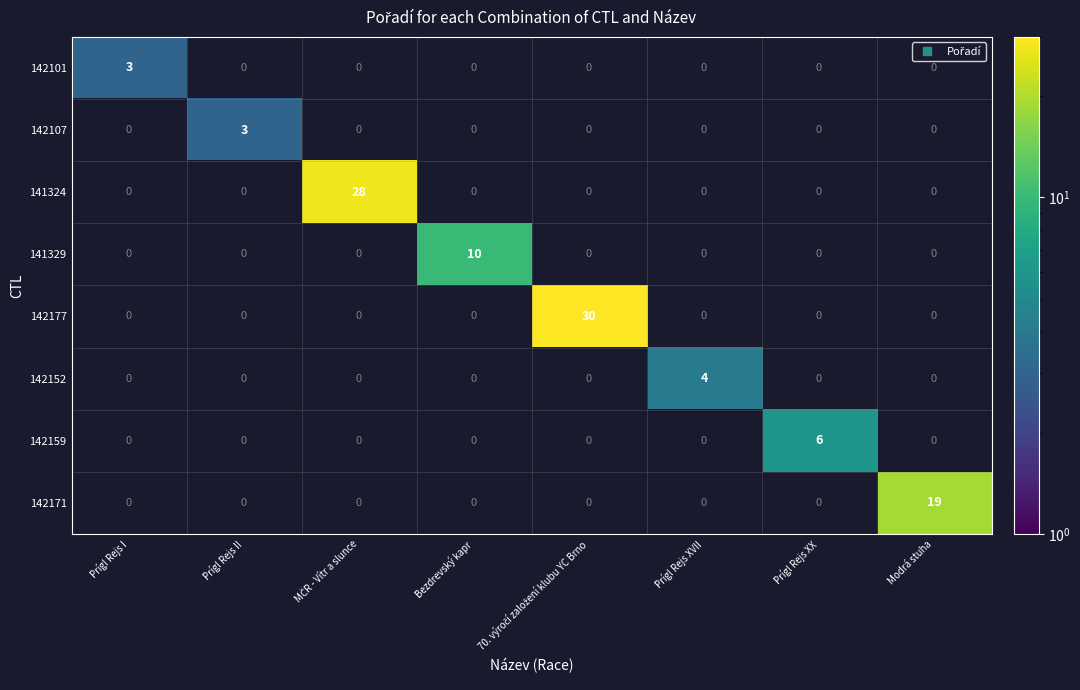

At how many categories does at least one series exceed 15?

3